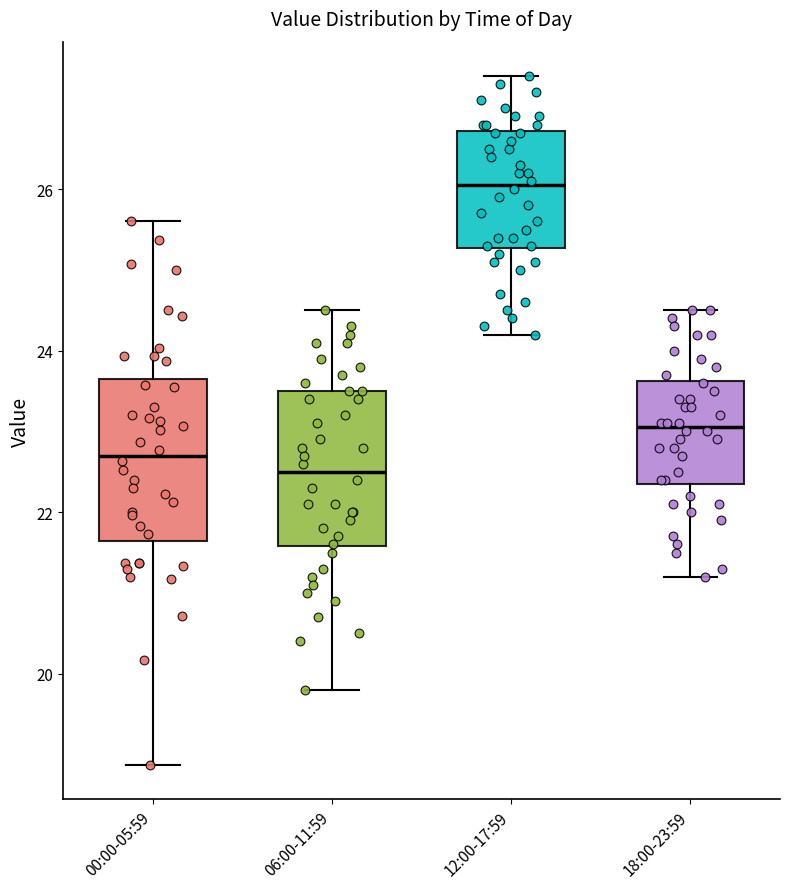

Reading left to right, read every box against the y-axis: the position of its median line, the range the box covers, and the ends of its whiskers. The values are not printed on the chart, so give them approximately, as read against the axis.

00:00-05:59: median 22.8, box 21.6 to 23.6, whiskers 18.8 to 25.6
06:00-11:59: median 22.6, box 21.6 to 23.6, whiskers 19.8 to 24.6
12:00-17:59: median 26.0, box 25.2 to 26.8, whiskers 24.2 to 27.4
18:00-23:59: median 23.0, box 22.4 to 23.6, whiskers 21.2 to 24.6